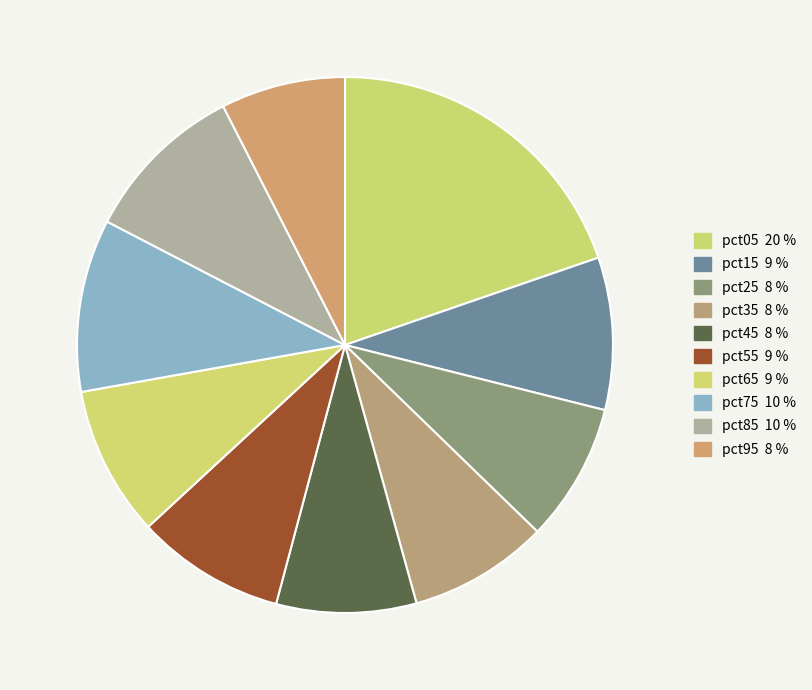

Rank the categories by value from highest to lowest.

pct05, pct75, pct85, pct15, pct65, pct55, pct45, pct35, pct25, pct95